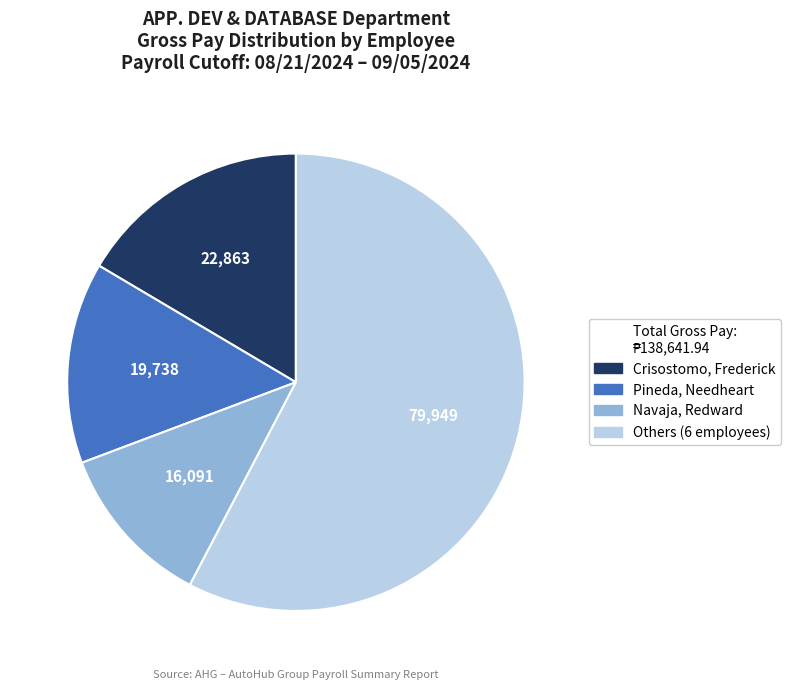

Which has a higher value, Pineda, Needheart or Crisostomo, Frederick?

Crisostomo, Frederick